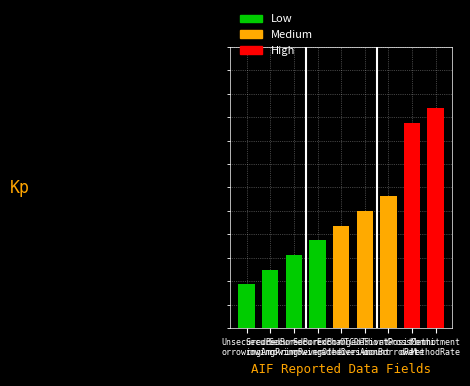

Where does the data first go above 43?

ExchangedT
radedDeriv